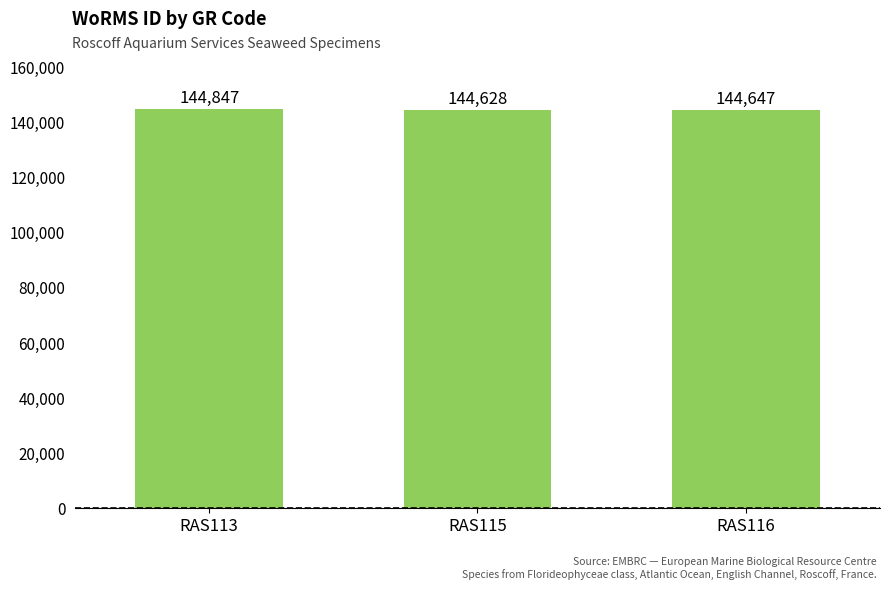

Where is the data nearest to the value 144737?

RAS116